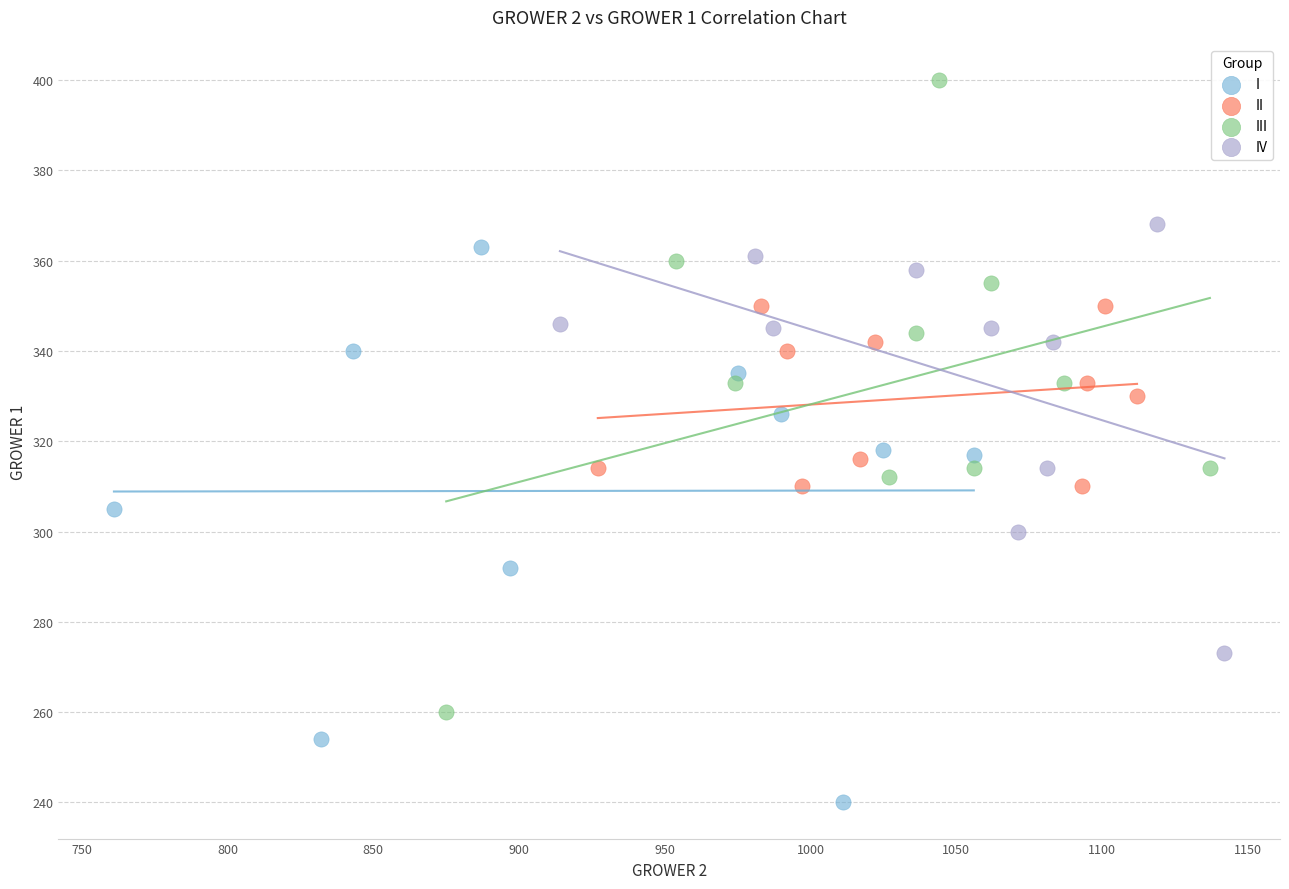

Which series contains the lowest Y value?

I